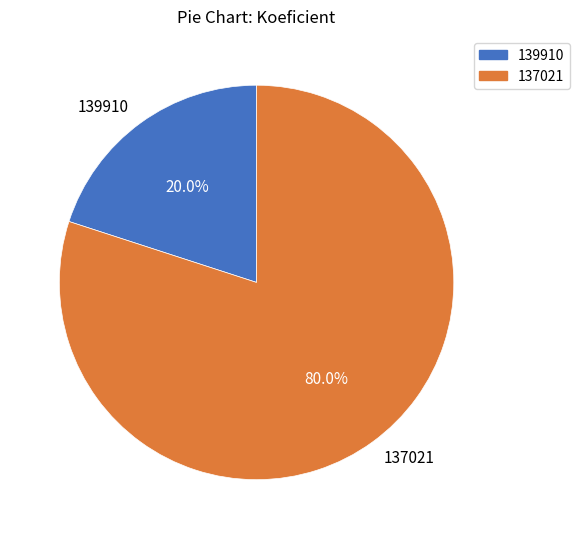

Is there any slice that represents more than half of the pie?

Yes